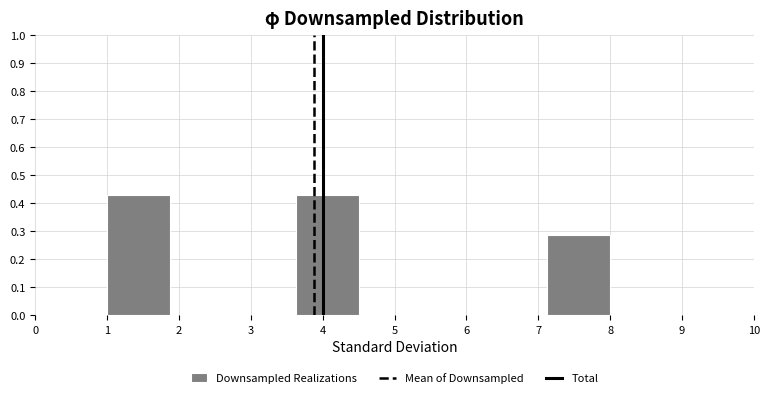

What is the height of the bar covering 7.1 to 8.0 on the x-axis? Neither the bar edges nor the heights are printed on the chart, so give them approximately, as read against the axes.

0.29